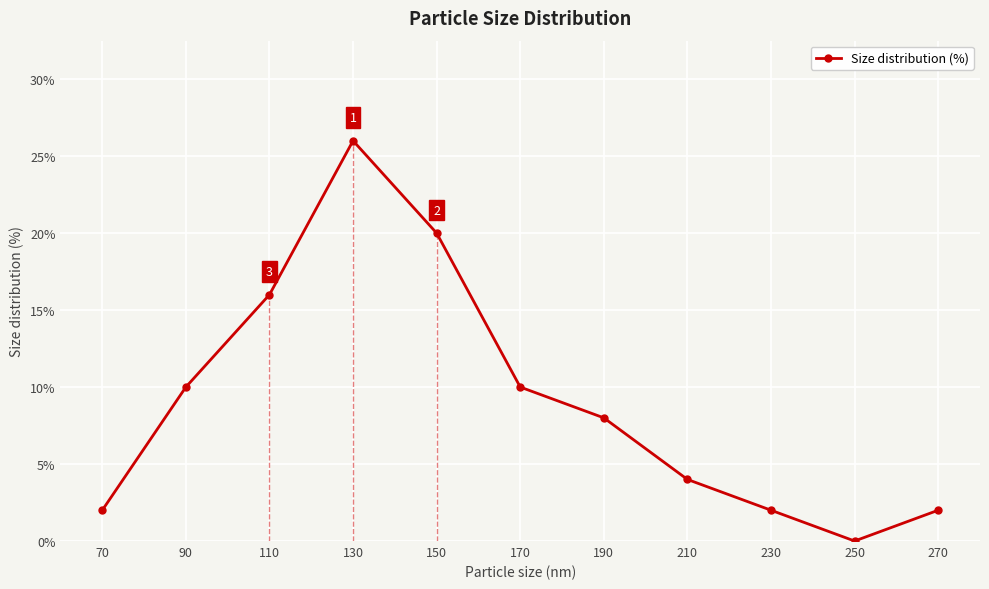

What is the change in value from 150 to 250?

-20